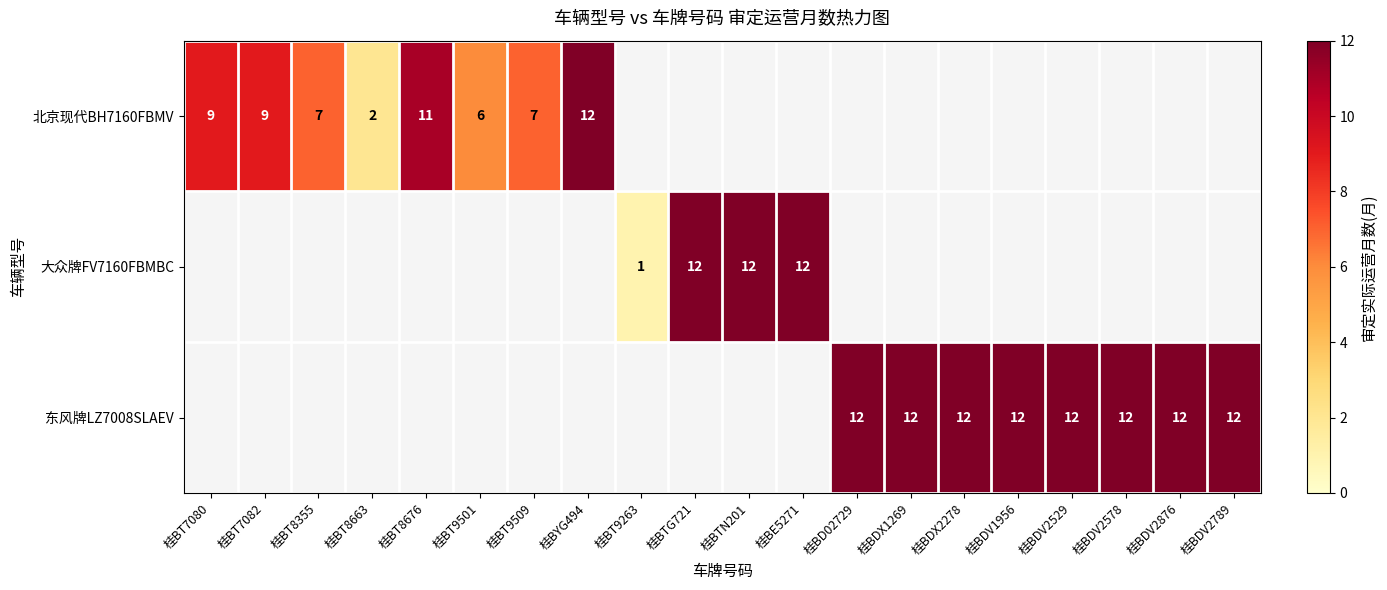

The 东风牌LZ7008SLAEV series shows 12 at 桂BDV2578. True or false?

True